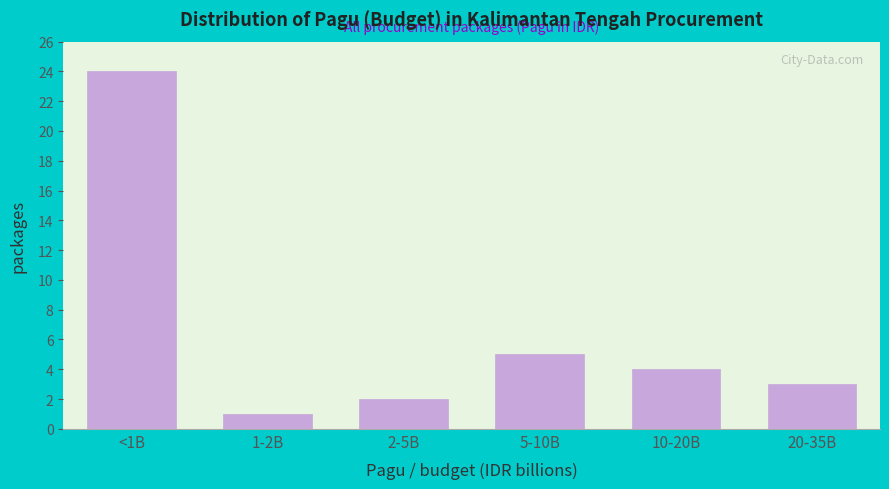

Reading right to left, extract all data points from this chart.

3	4	5	2	1	24